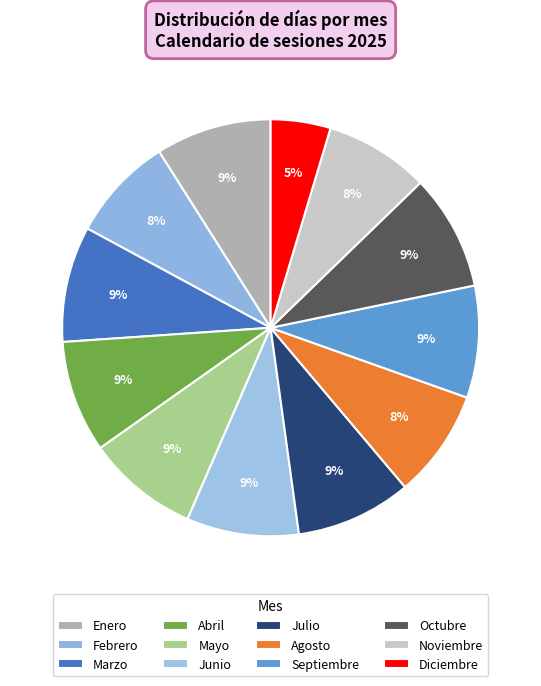

How many slices are in this pie chart?

12